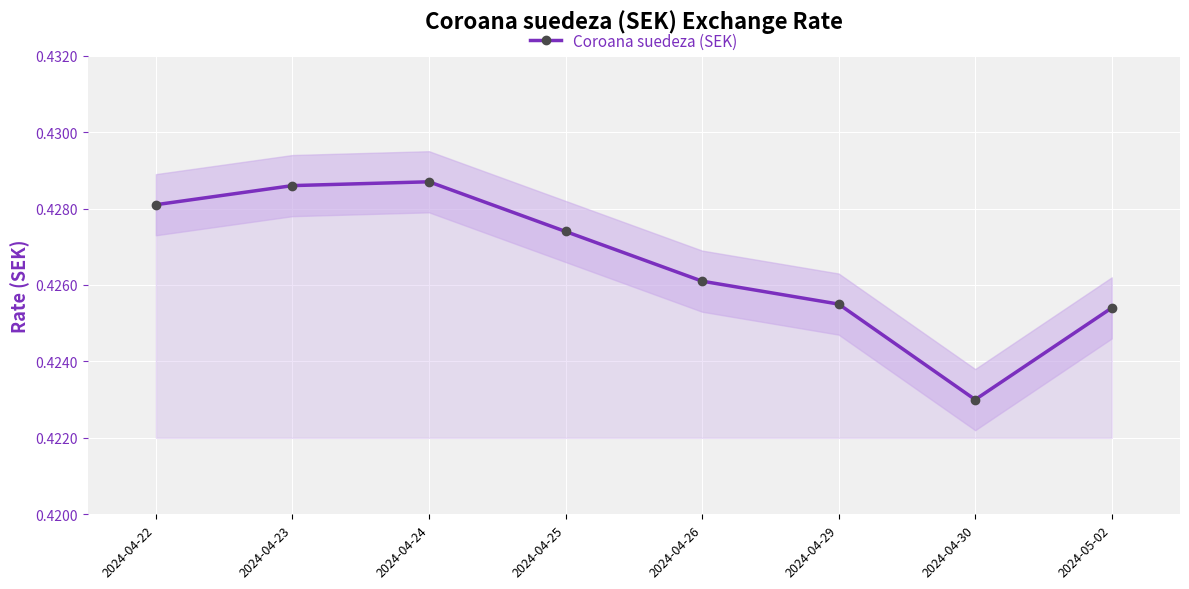

The value at 2024-04-30 is 0.4. True or false?

True